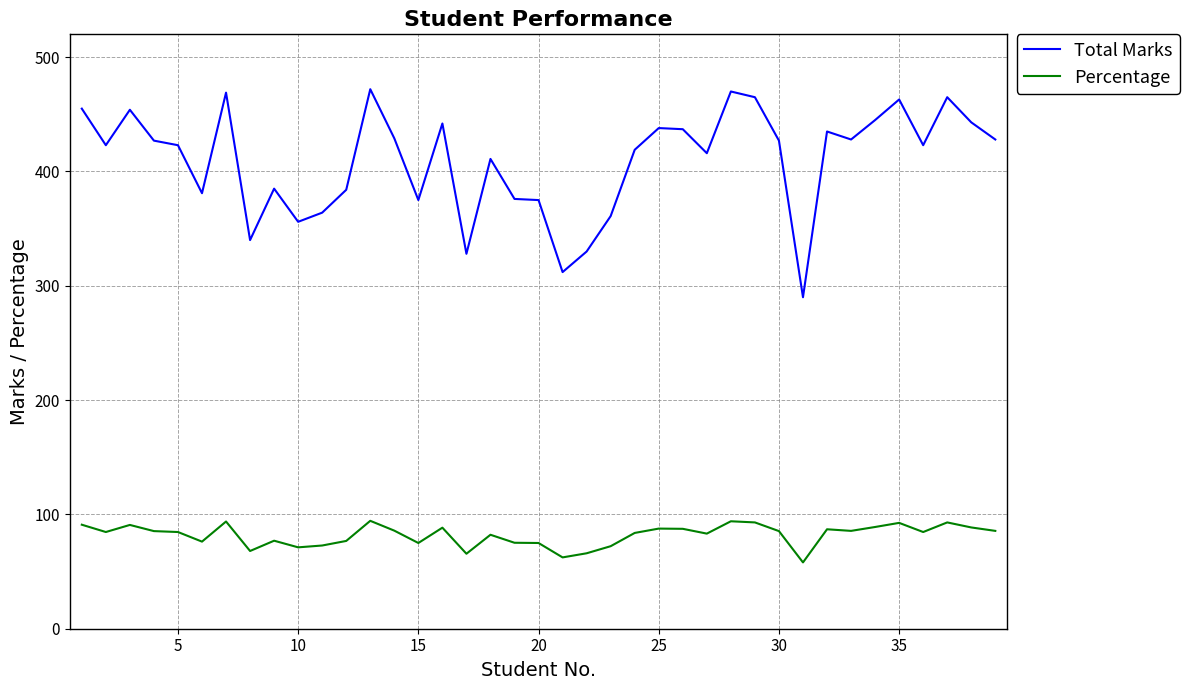

Which series has the largest range (max minus min)?

Total Marks